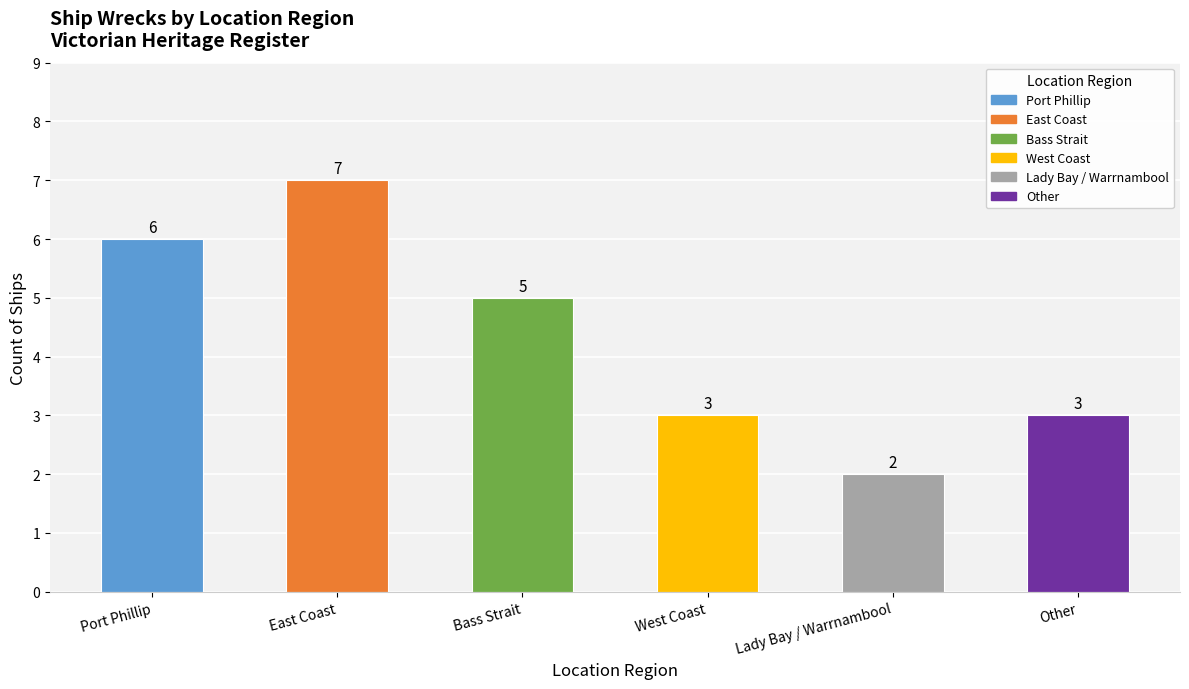

Reading left to right, transcribe all the data shown in this chart.

6	7	5	3	2	3